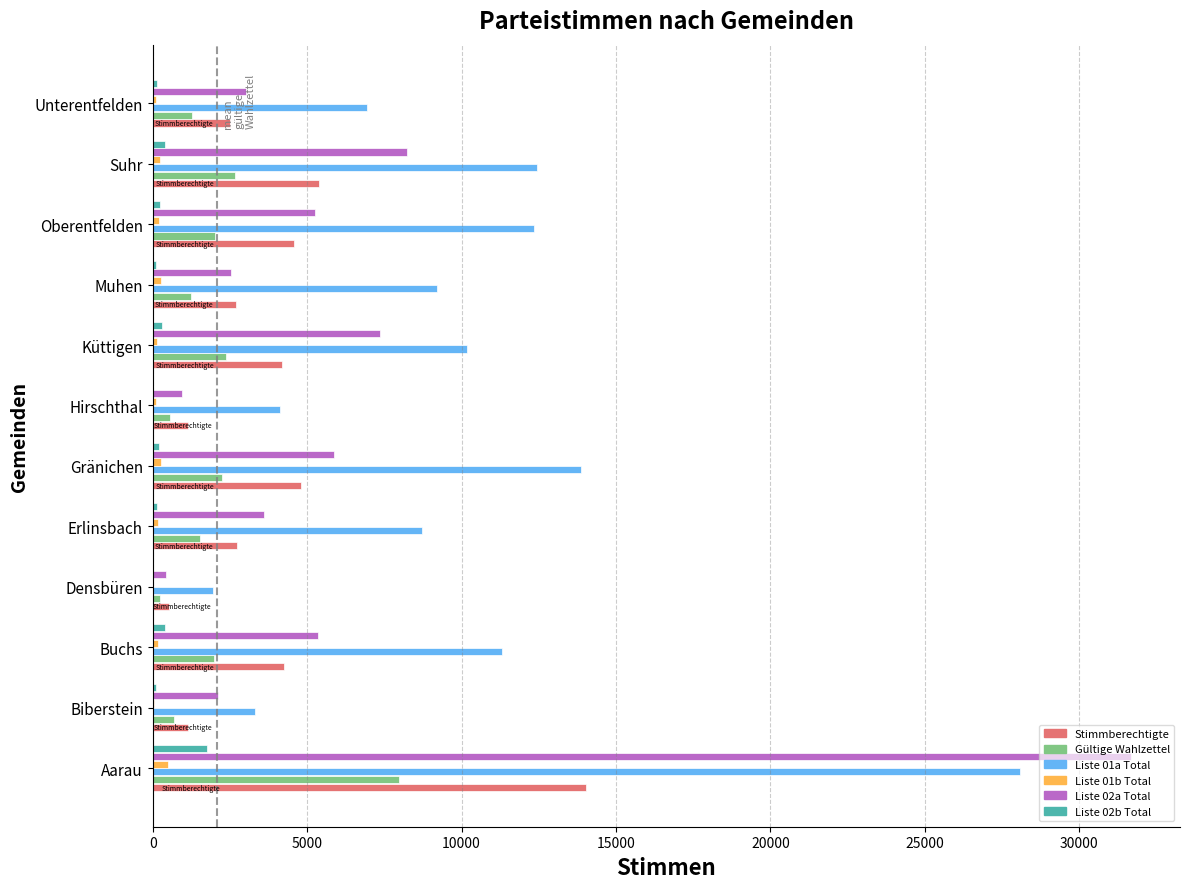

What is the greatest value displayed?

31677